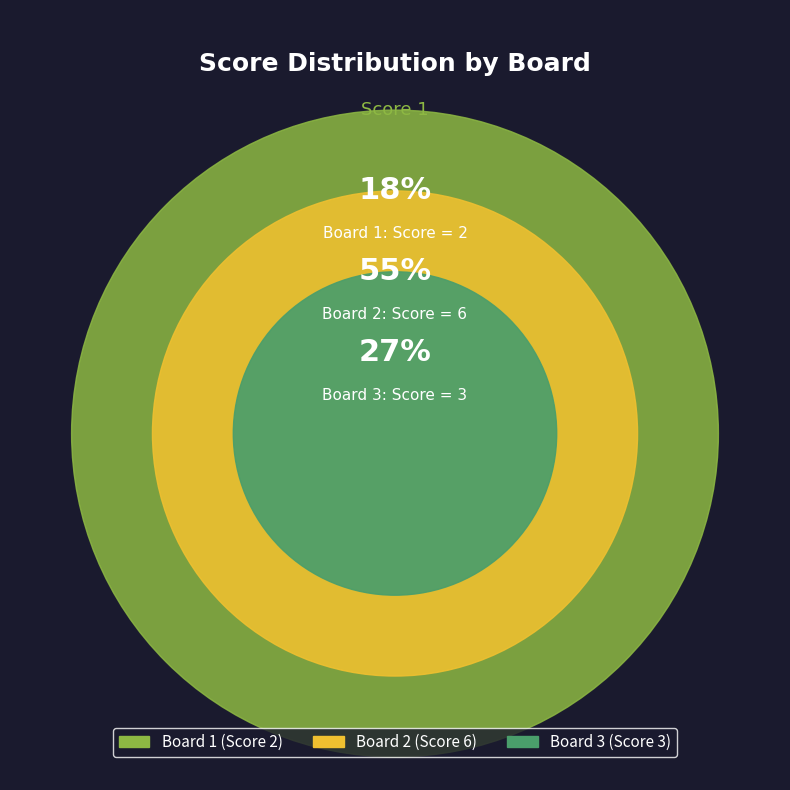

To the nearest percent, what is the combined percentage of Board 1 and Board 3?

45%